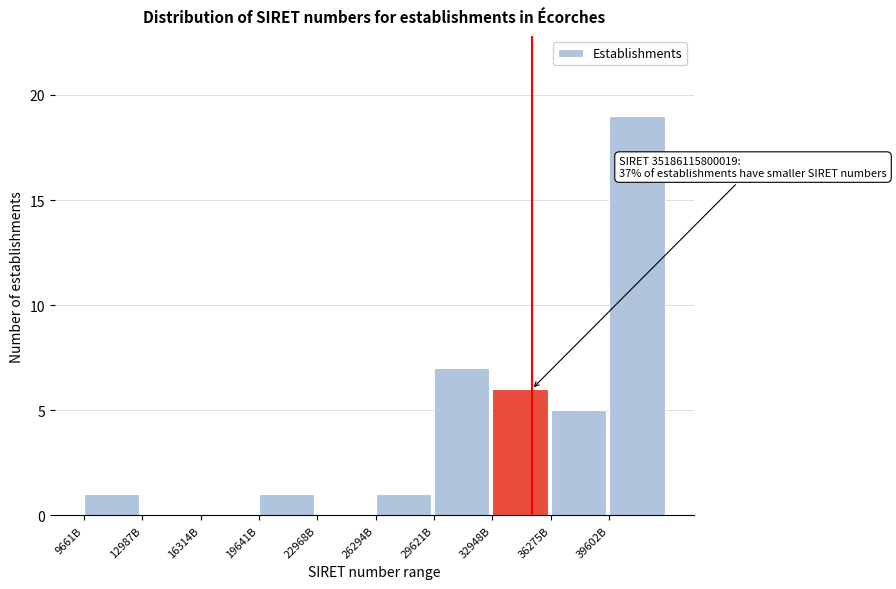

Reading left to right, transcribe all the data shown in this chart.

9661B=1	12987B=0	16314B=0	19641B=1	22968B=0	26294B=1	29621B=7	32948B=6	36275B=5	39602B=19